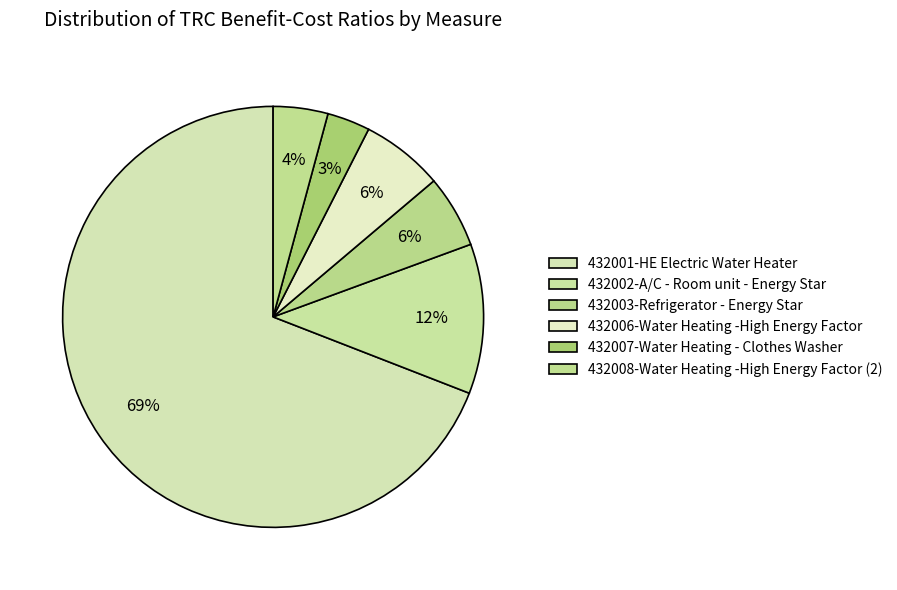

How many slices are in this pie chart?

6